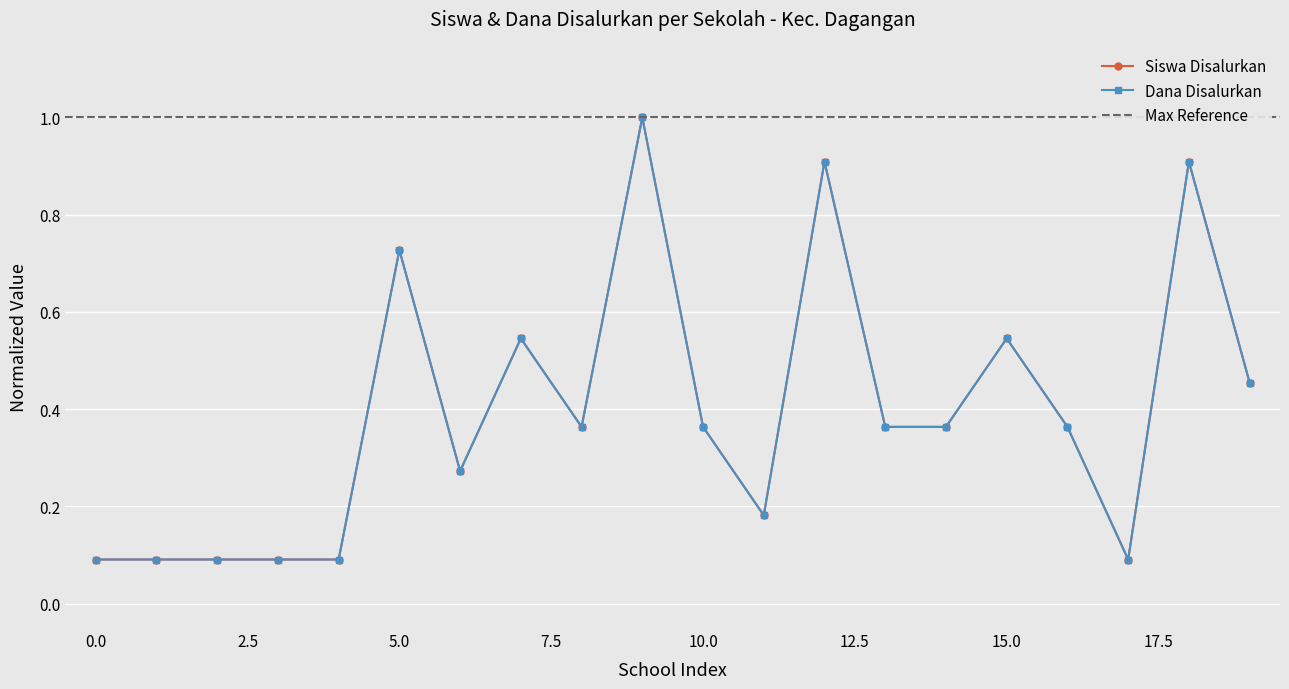

What is the value of the Siswa Disalurkan point at the 7th from the left?

0.3